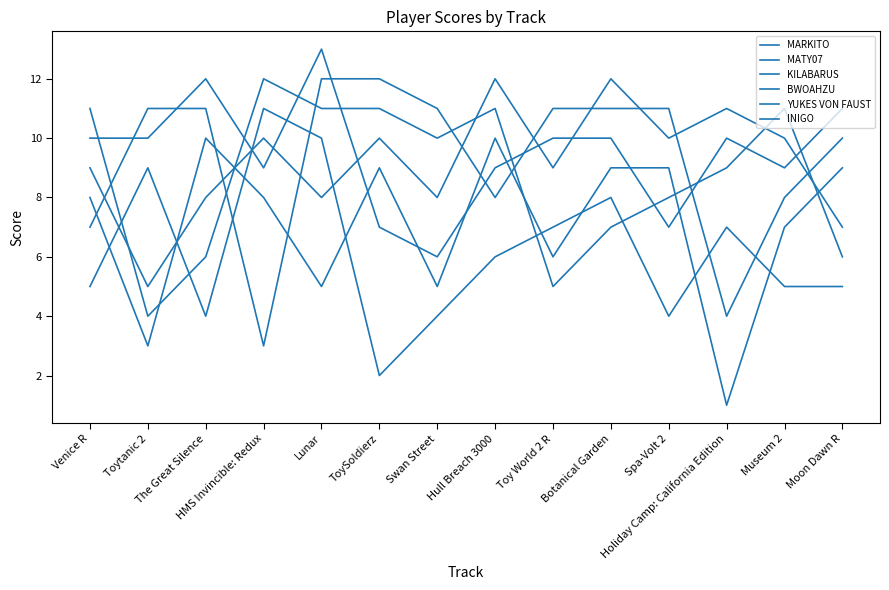

How many lines are shown in the chart?

6